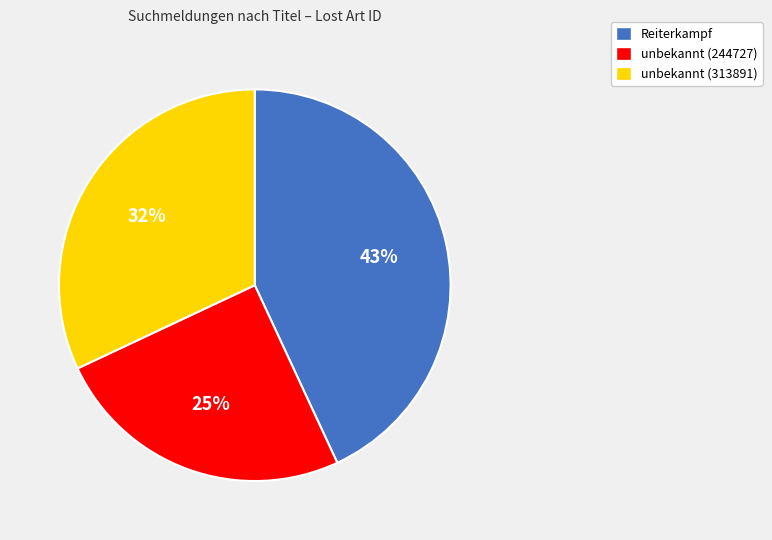

Is Reiterkampf the majority of the pie?

No